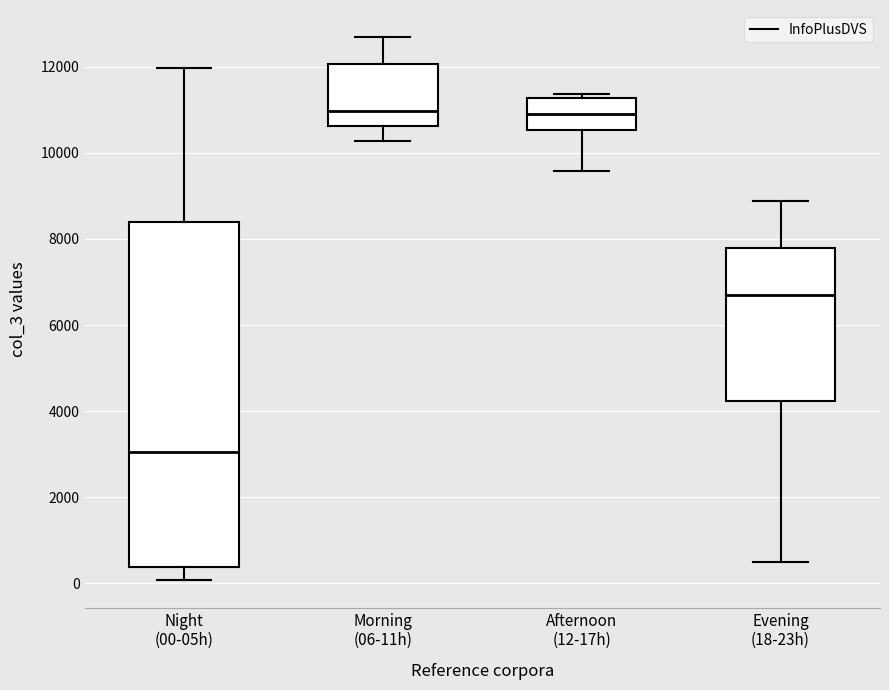

Reading left to right, transcribe this box plot: for each box, give where its median line is, the range the box spans, and where its two whiskers end, as read against the y-axis. The values are not printed on the chart, so give them approximately, as read against the axis.

Night (00-05h): median 3000, box 400 to 8400, whiskers 0 to 12000
Morning (06-11h): median 11000, box 10600 to 12000, whiskers 10200 to 12600
Afternoon (12-17h): median 10800, box 10600 to 11200, whiskers 9600 to 11400
Evening (18-23h): median 6800, box 4200 to 7800, whiskers 400 to 8800